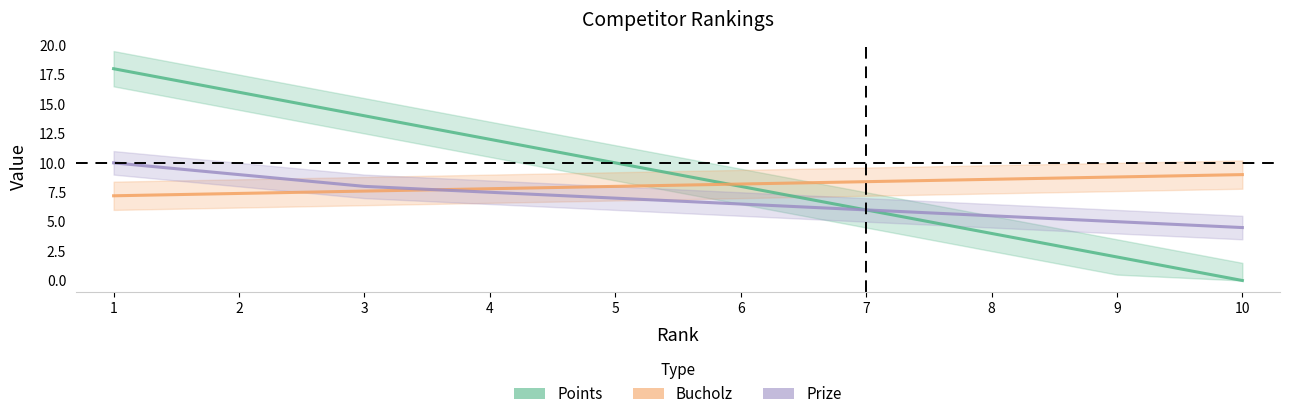

What is the value of the Points point at the 3rd from the left?

14.0